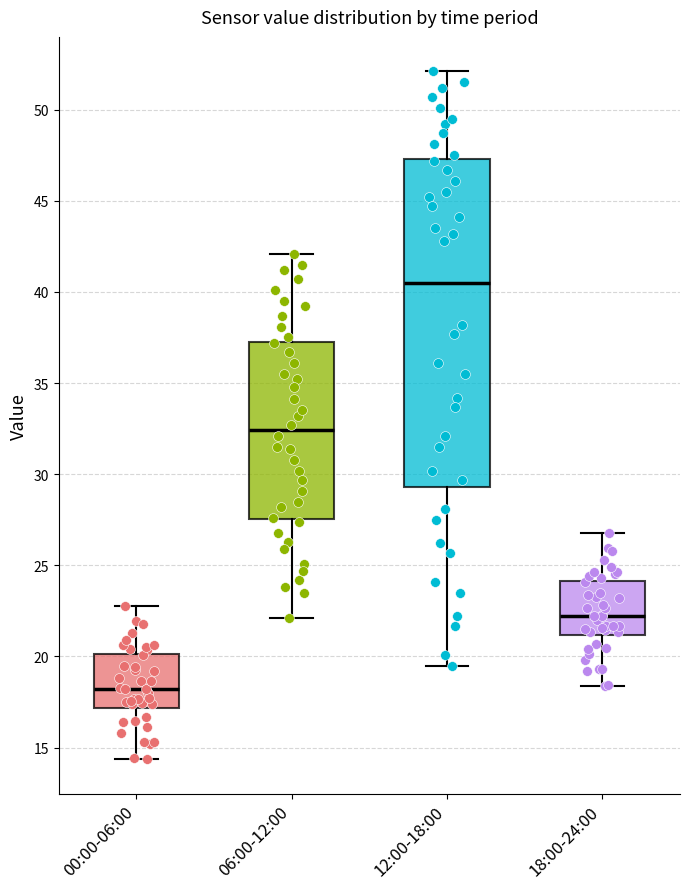

Where is the upper edge of the box for 06:00-12:00 on the y-axis? The values are not printed on the chart, so give them approximately, as read against the axis.

37.5